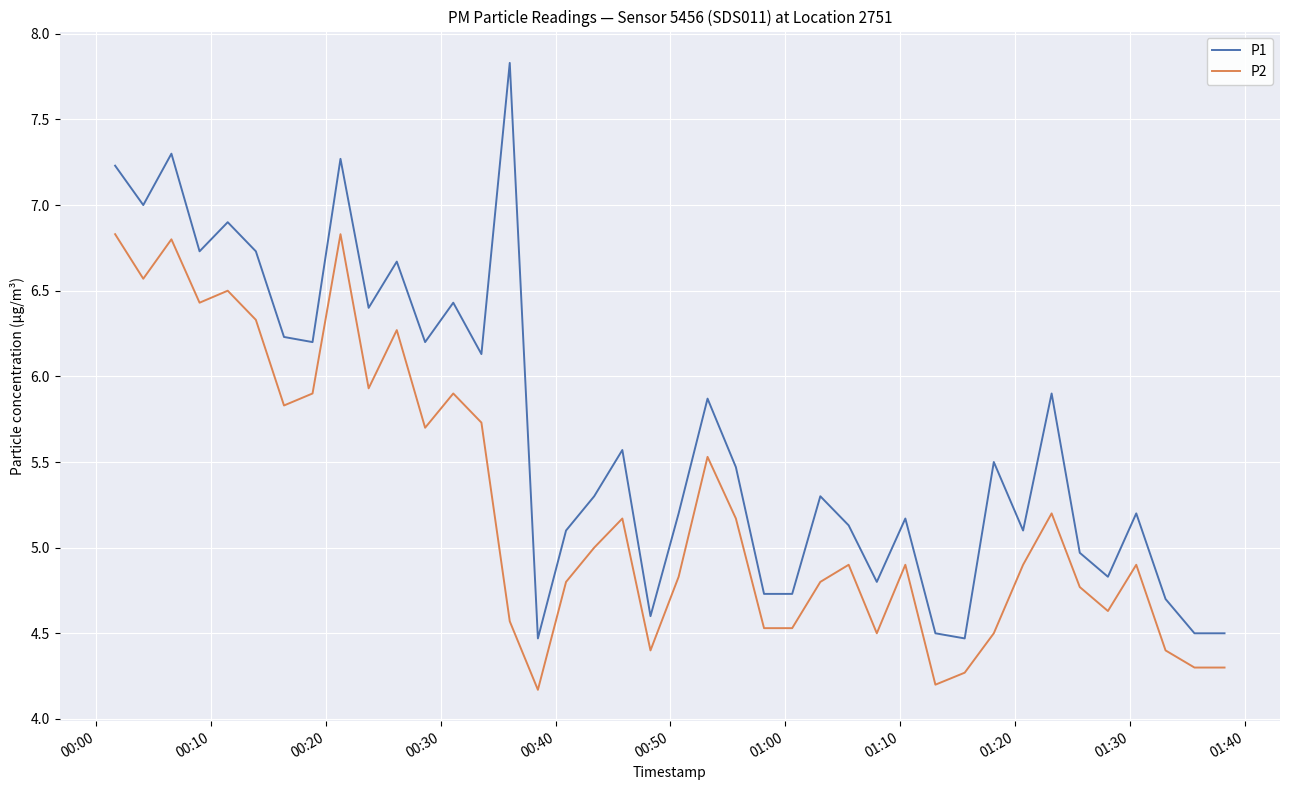

What is the difference between the maximum and minimum values in the P1 series?

3.4